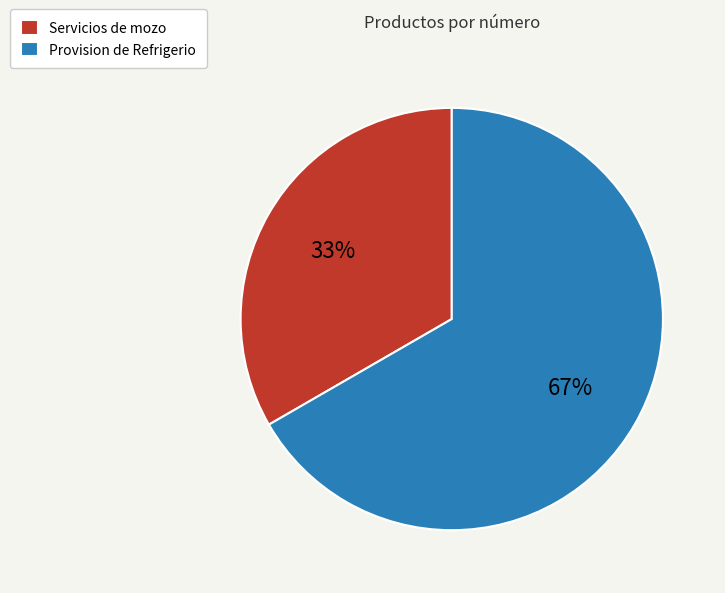

Is the sum of Provision de Refrigerio and Servicios de mozo greater than half?

Yes